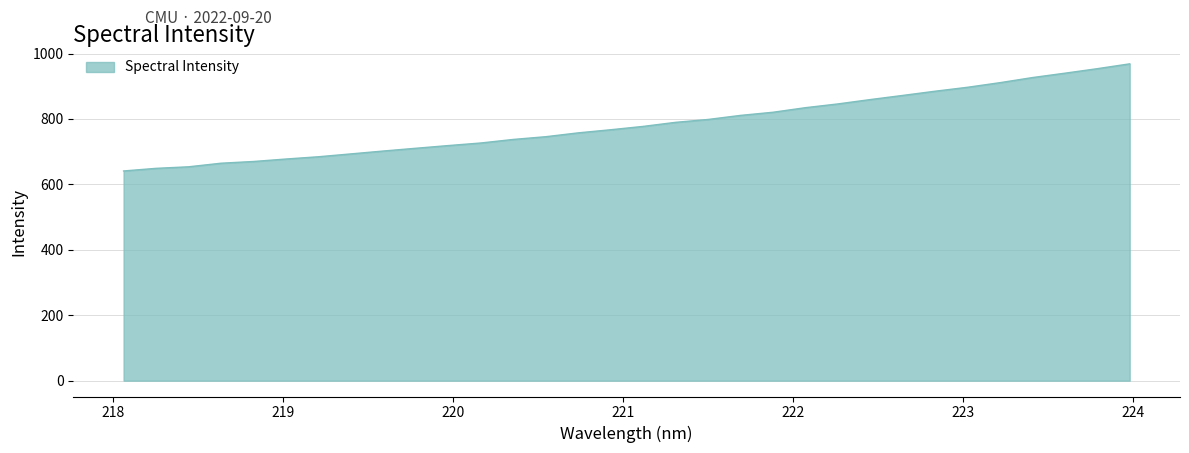

What is the difference between the maximum and minimum values?

327.5